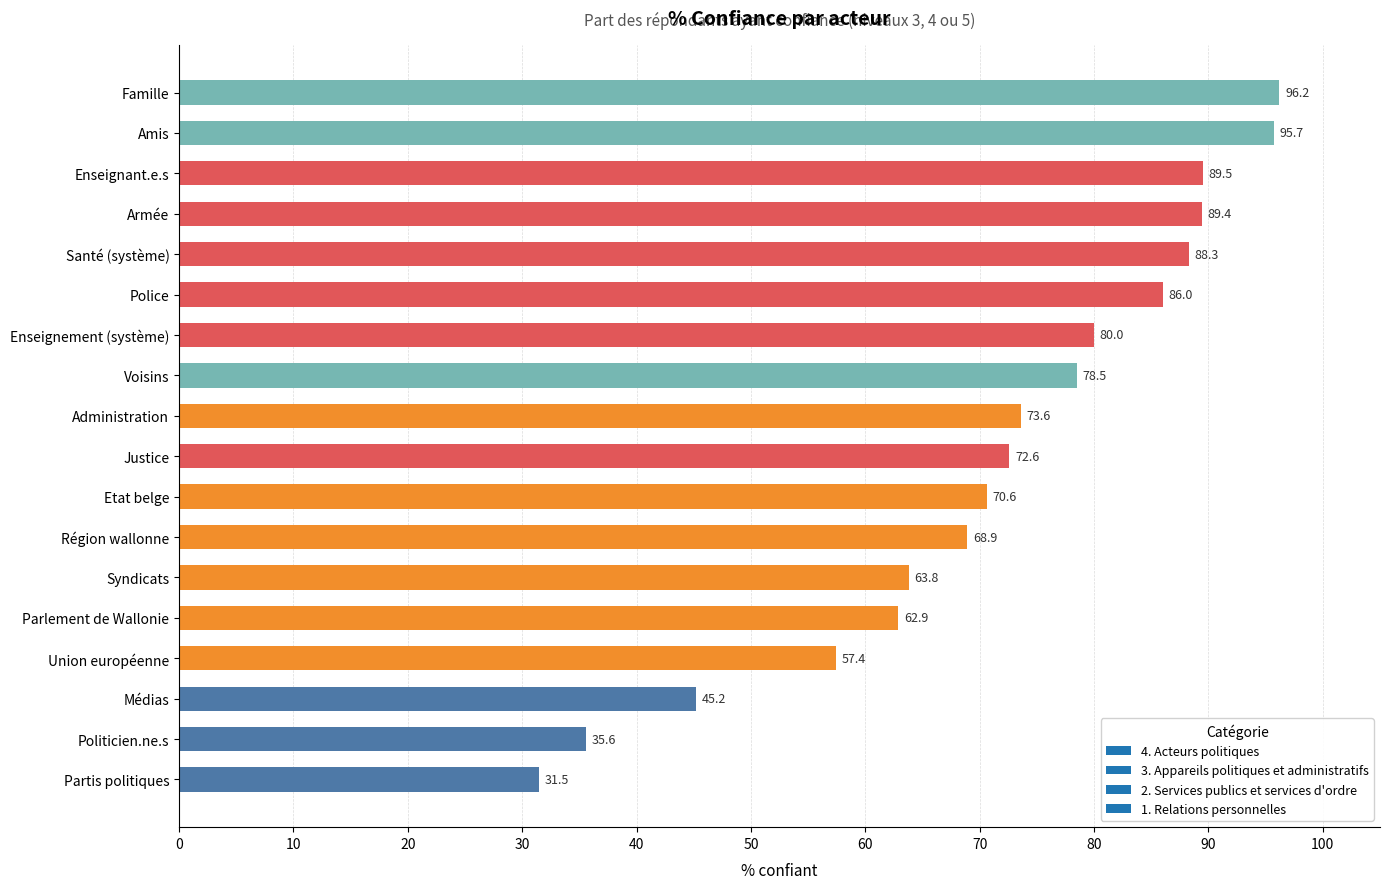

Reading bottom to top, extract all data points from this chart.

31.5	35.6	45.2	57.4	62.9	63.8	68.9	70.6	72.6	73.6	78.5	80.0	86.0	88.3	89.4	89.5	95.7	96.2